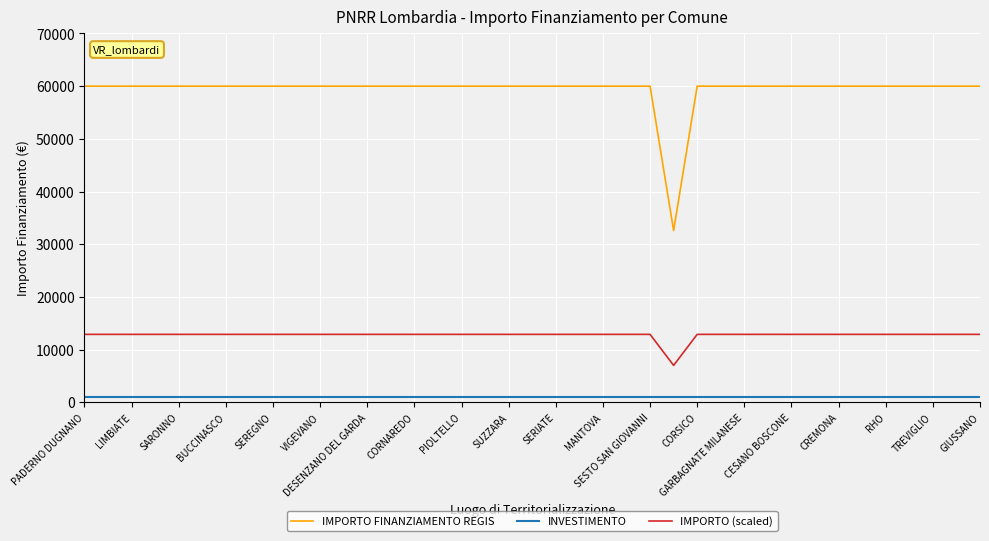

True or false: INVESTIMENTO and IMPORTO FINANZIAMENTO REGIS intersect in this chart.

False